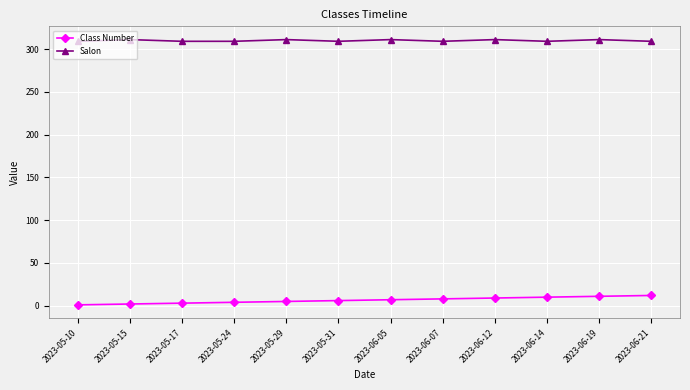

What position from the right is 2023-06-12?

4